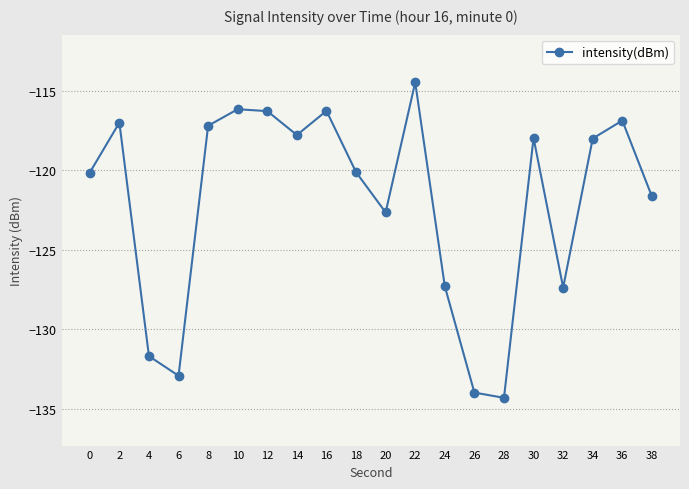

What is the difference between the second highest and minimum values?

18.1